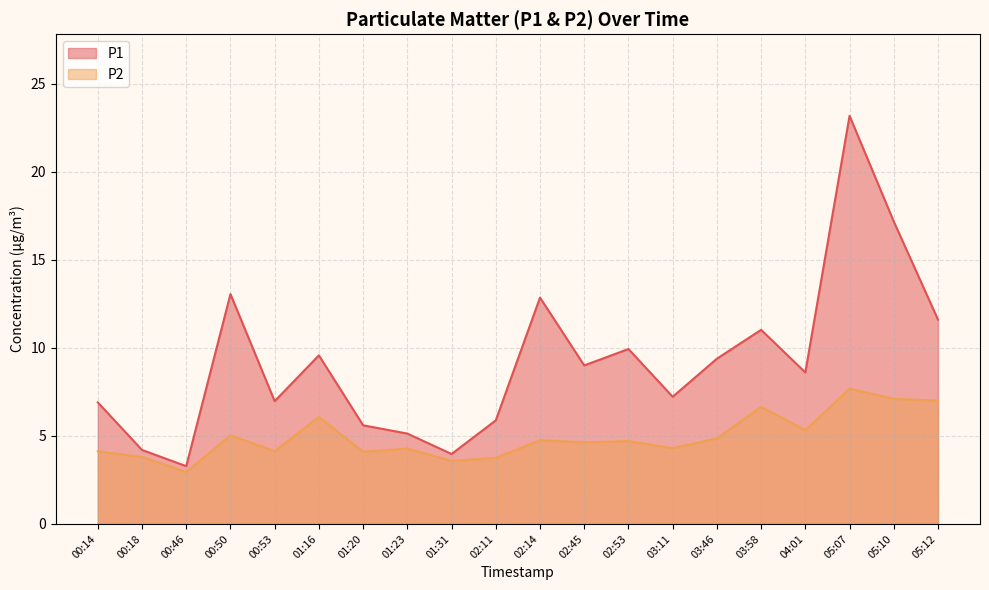

How many data points in P2 are less than 4?

4